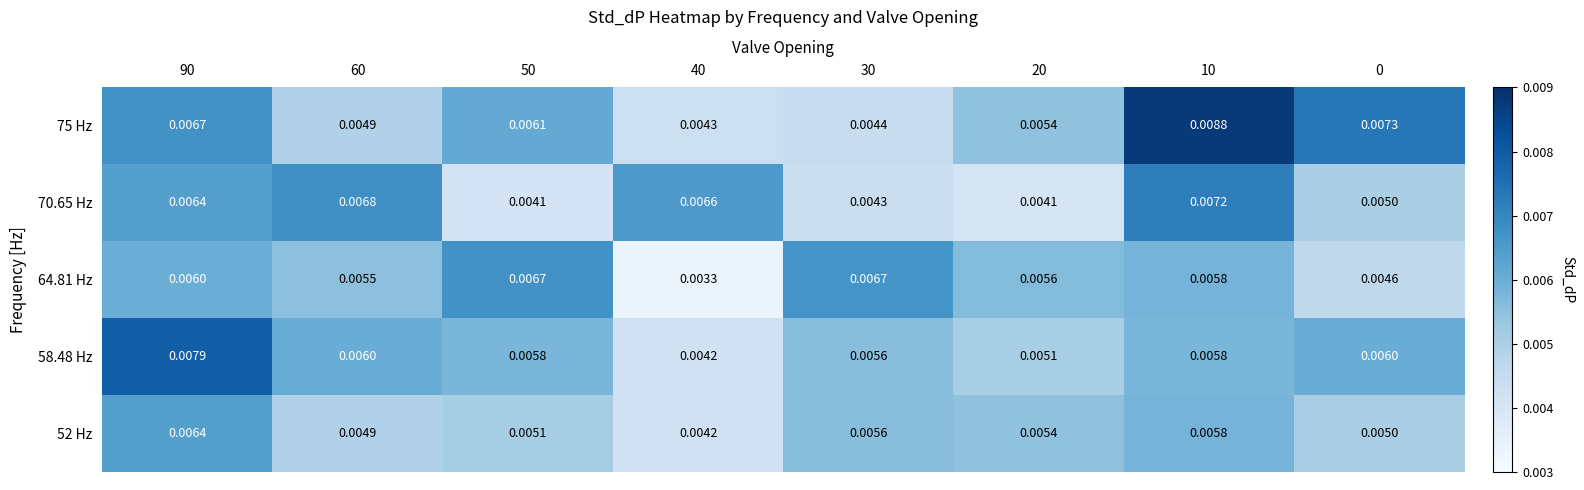

Count the number of data series in this chart.

5